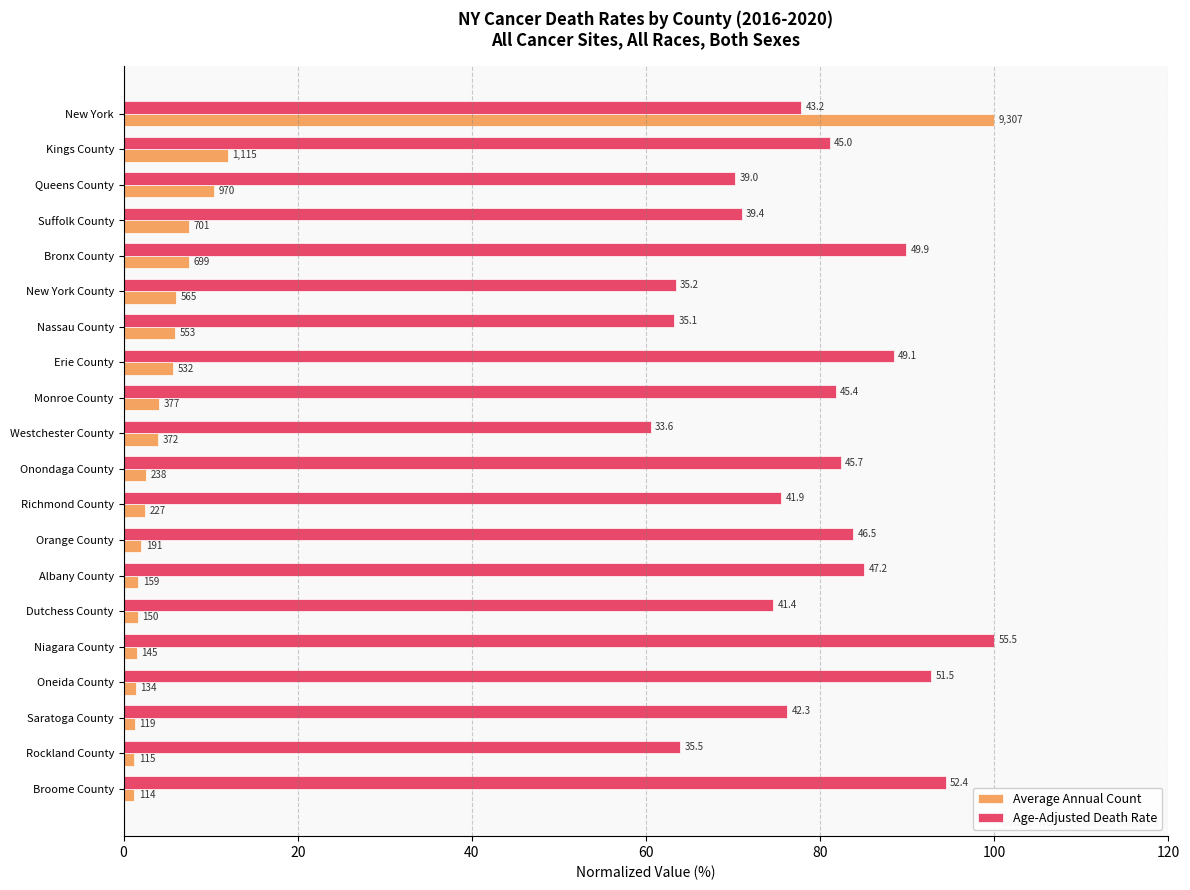

What is the lowest value of the Age-Adjusted Death Rate series?

60.5